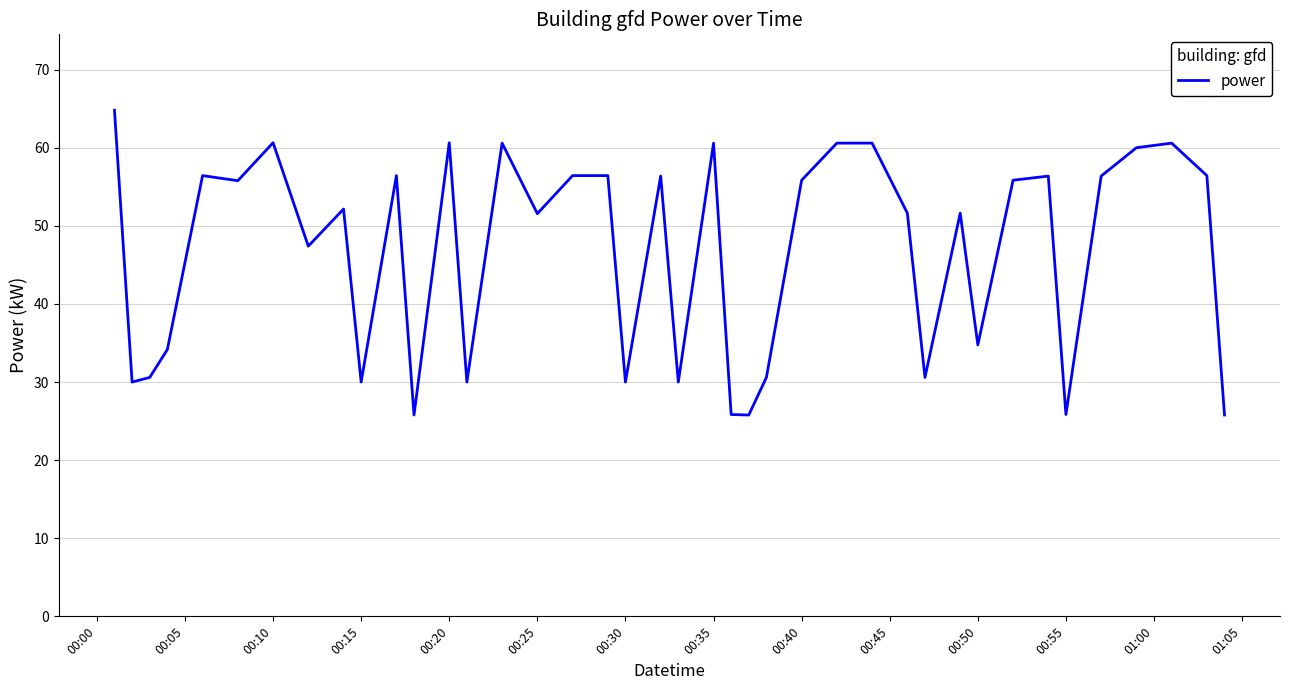

What is the difference between the maximum and minimum values?

39.0